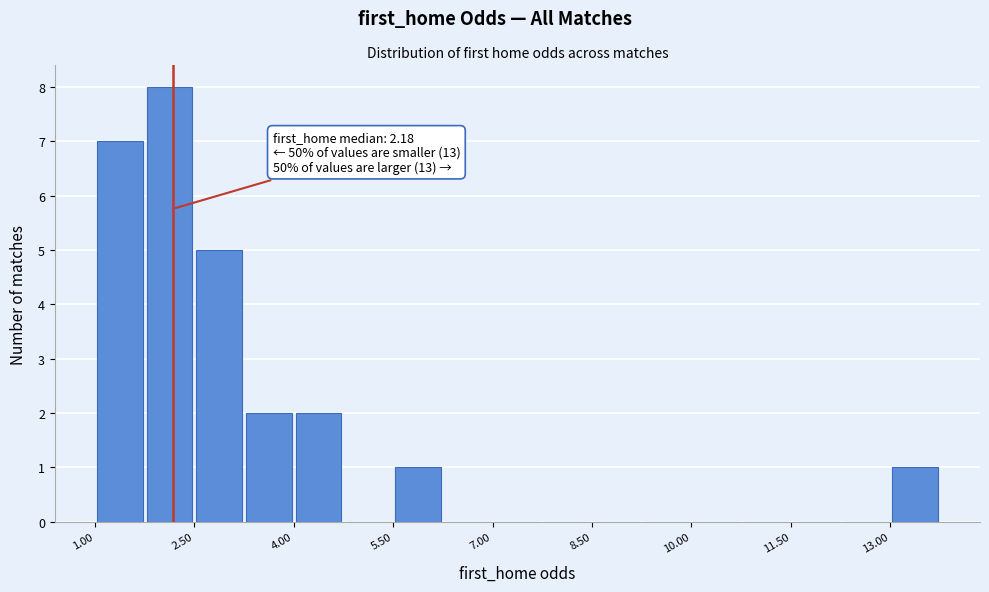

Around what value on the x-axis is the tallest bar? Give the approximate position of its centre, as read against the axis.

2.2